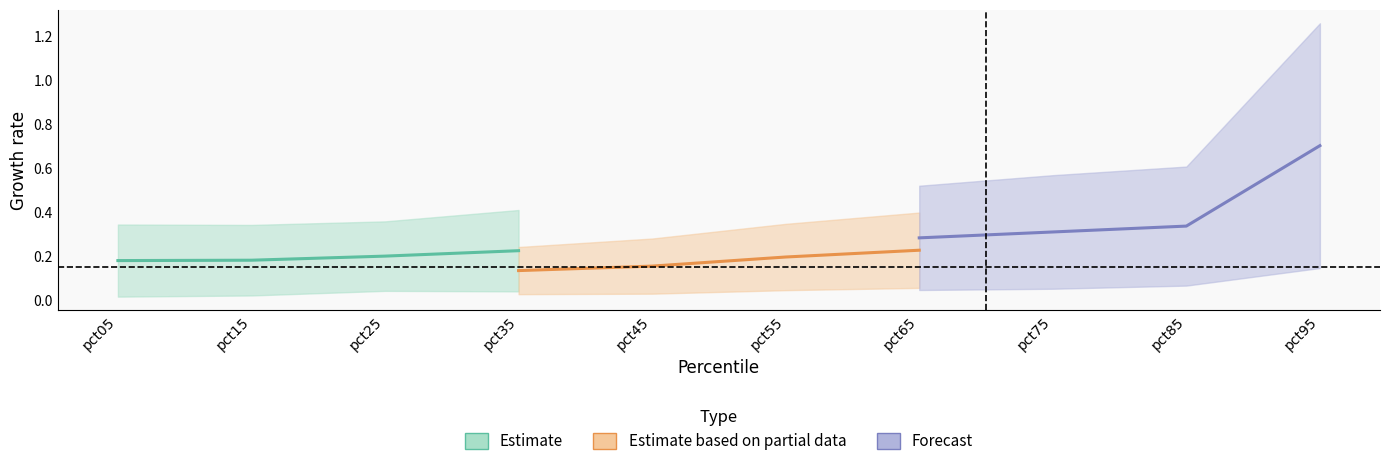

After their last crossing, which series has the higher values: Estimate based on partial data or Estimate?

Estimate based on partial data